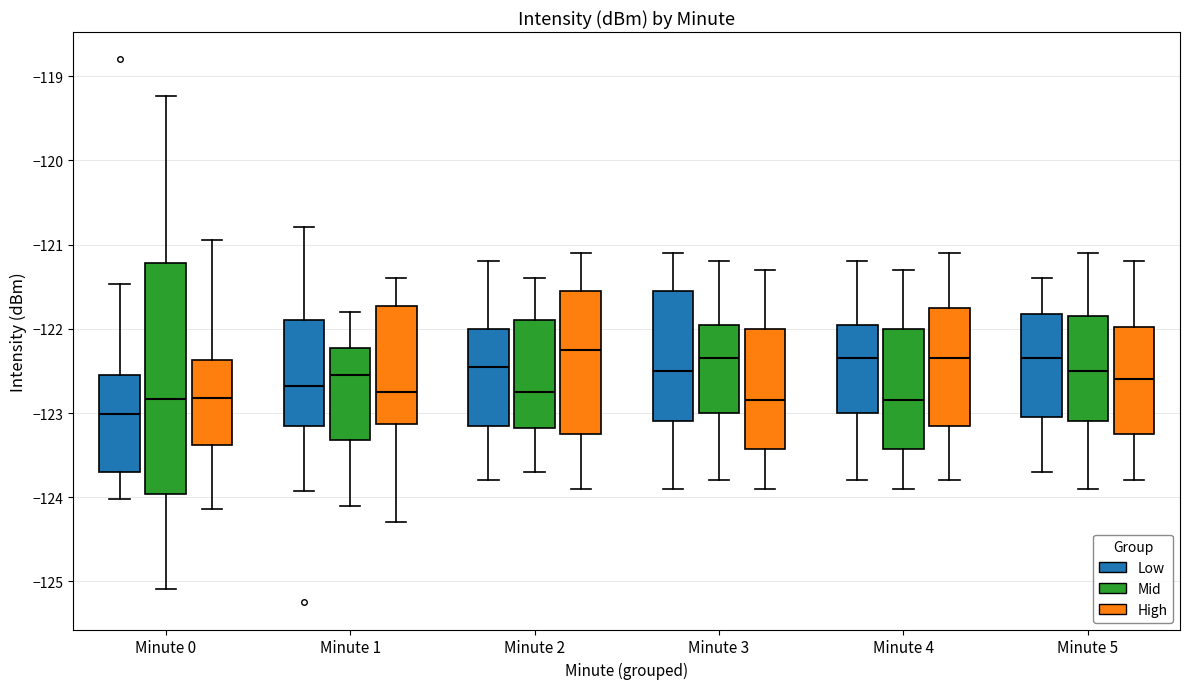

Where is the upper edge of the box for Minute 2 (Mid) on the y-axis? The values are not printed on the chart, so give them approximately, as read against the axis.

-121.9